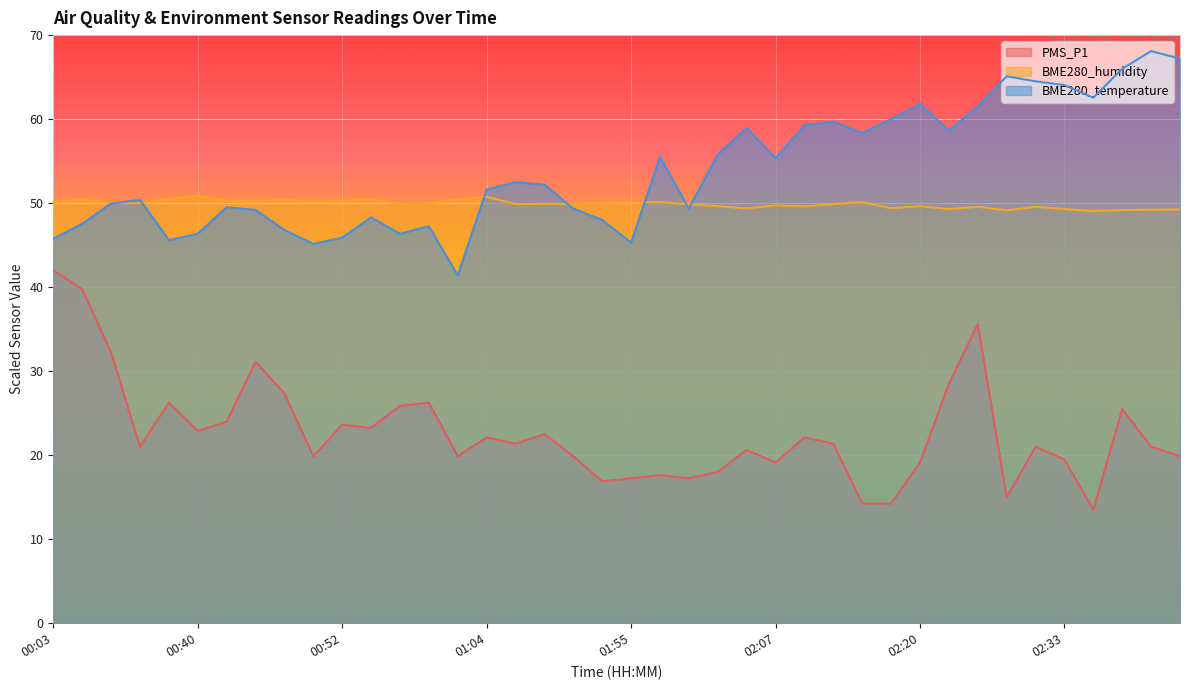

What is the sum of all PMS_P1 values?

908.6